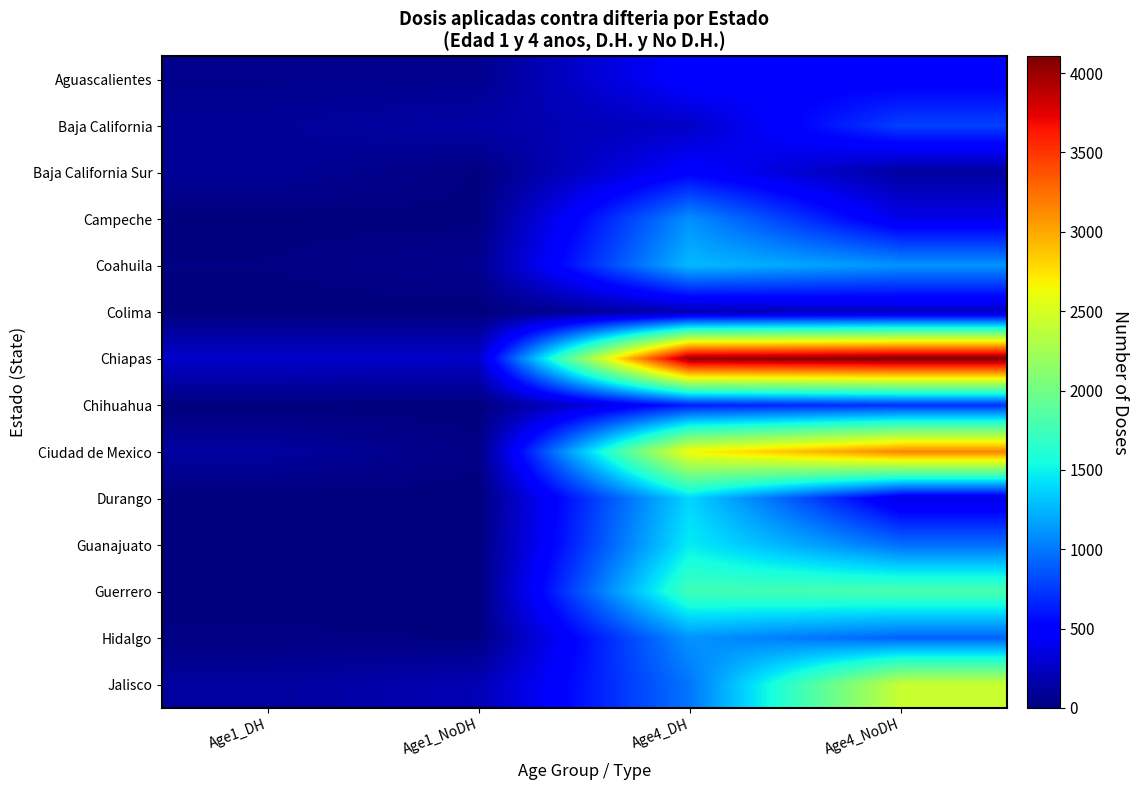

Which series changed the most between Age1_DH and Age4_DH?

Chiapas